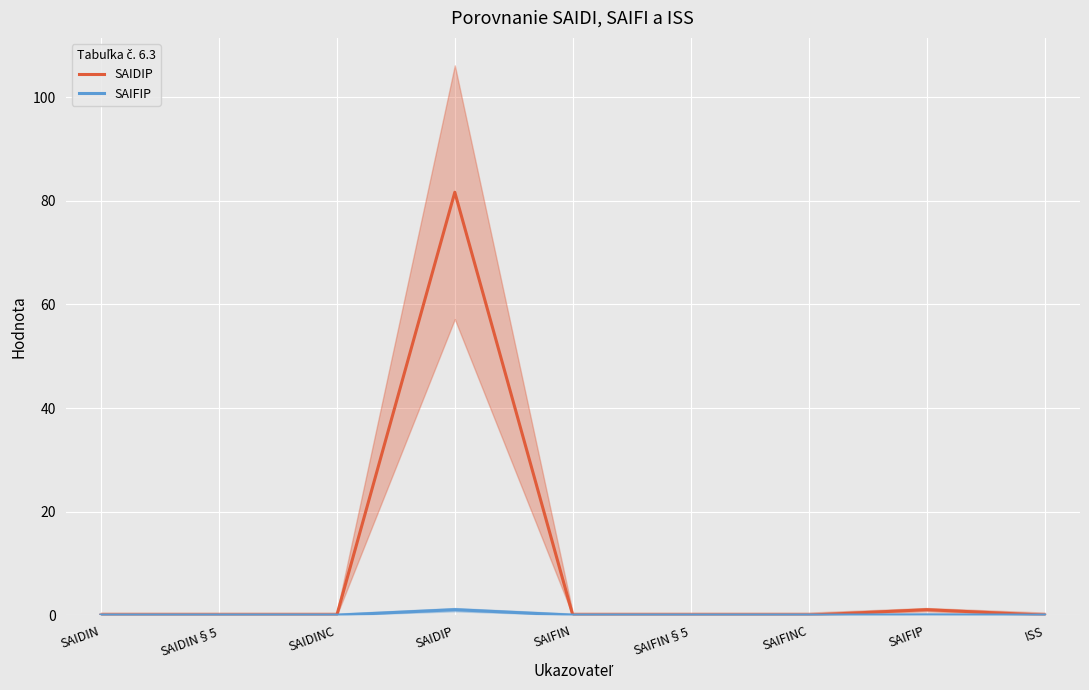

How many distinct data groups are displayed?

2